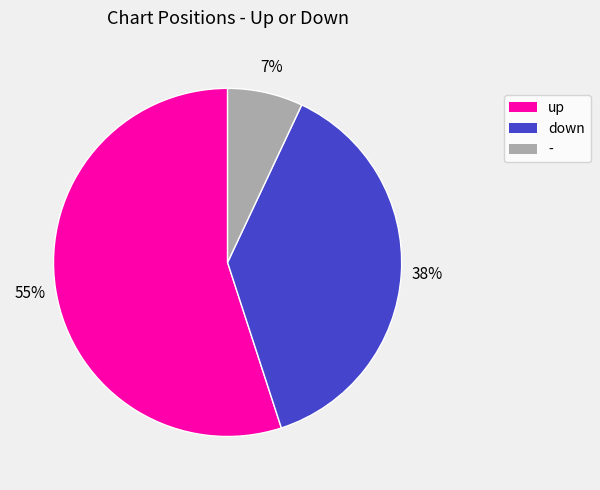

Does up account for over 50% of the chart?

Yes